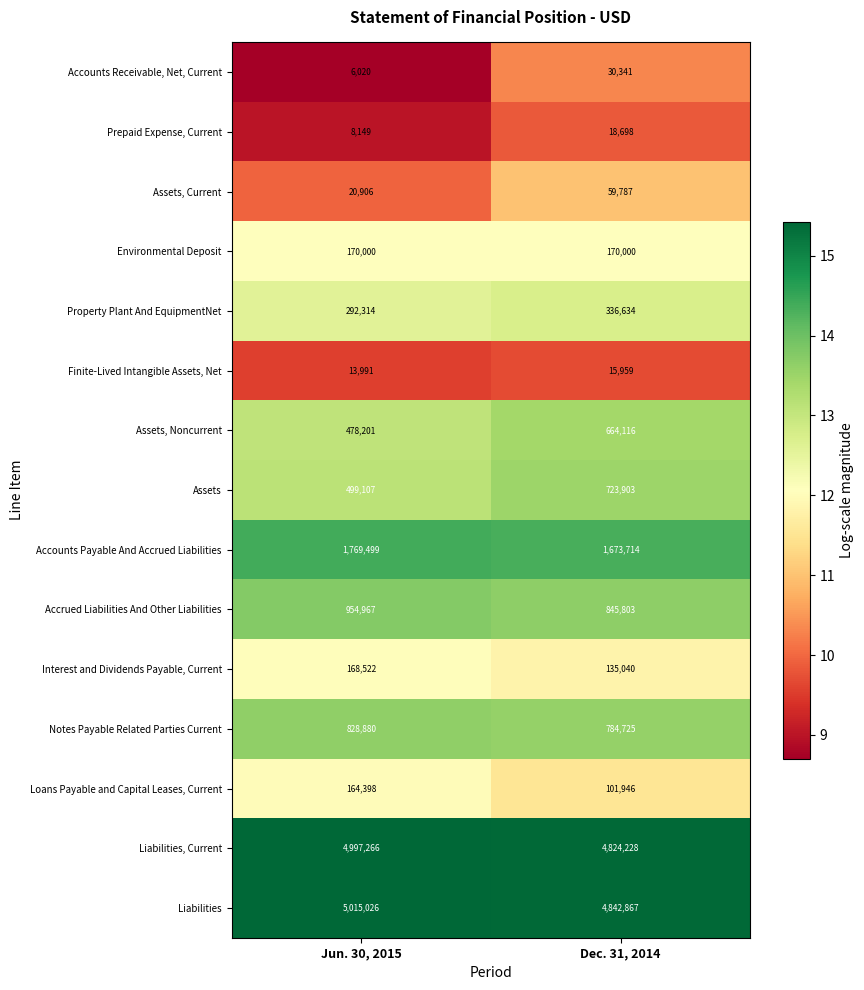

Which series has the largest total across all categories?

Liabilities